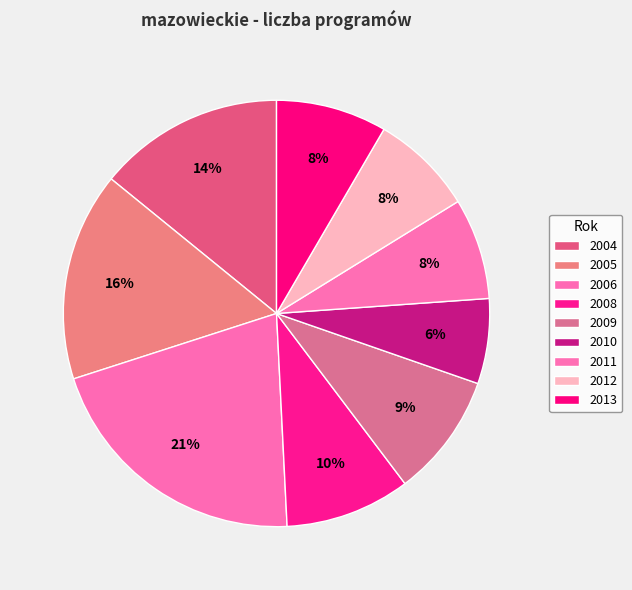

To the nearest percent, what is the average slice percentage?

11%